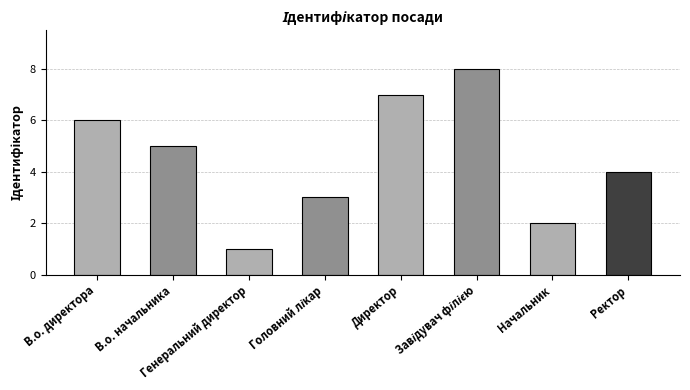

The chart shows a value of 6 at В.о. директора. True or false?

True